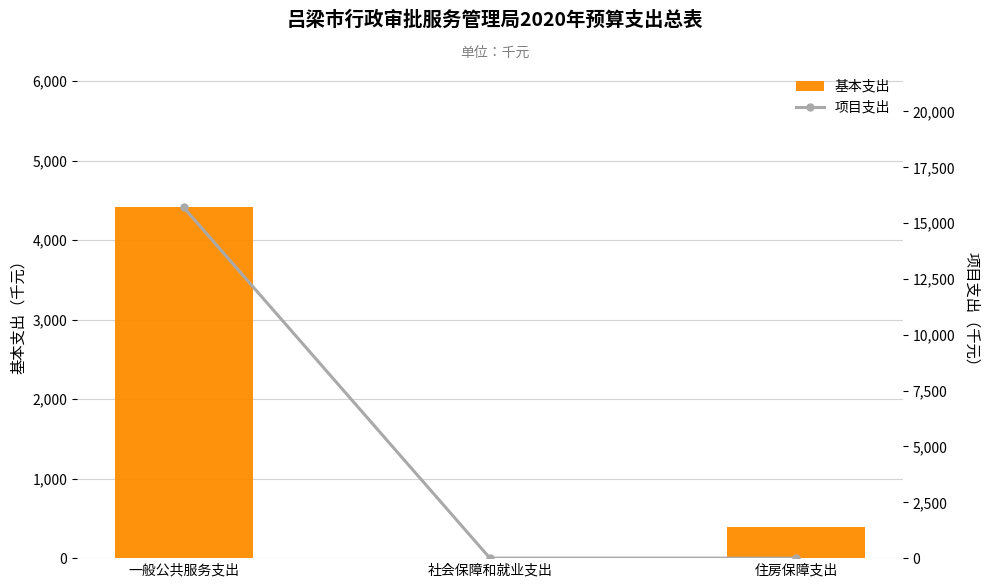

What is the label of the 1st bar from the left?

一般公共服务支出